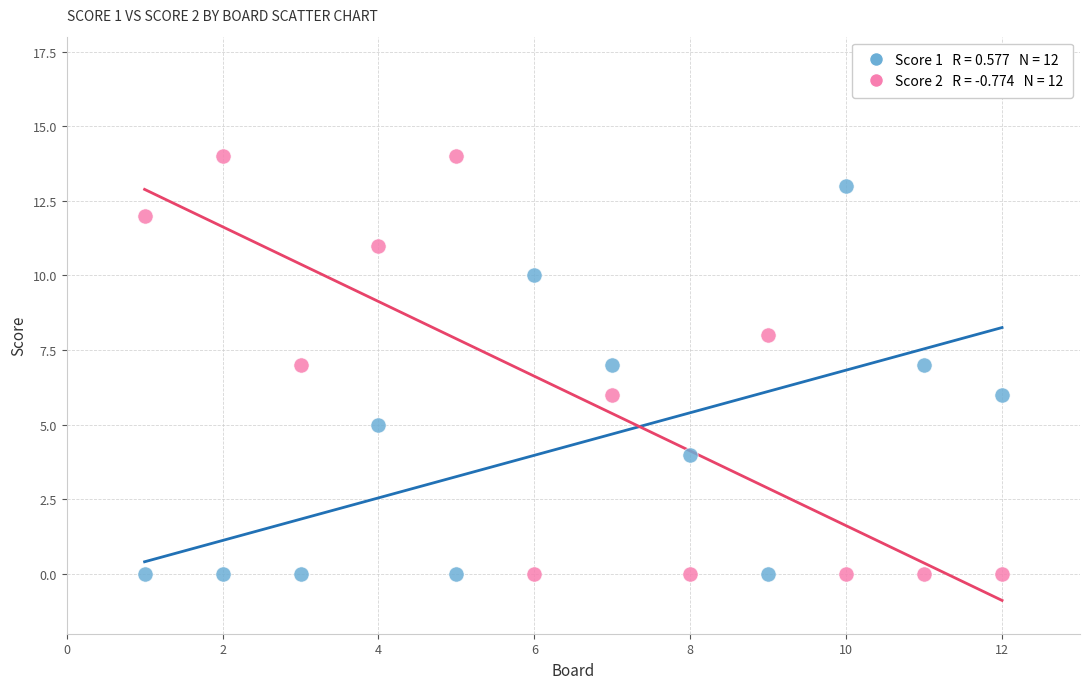

Across all data points, what is the range of Y values (max minus min)?

14